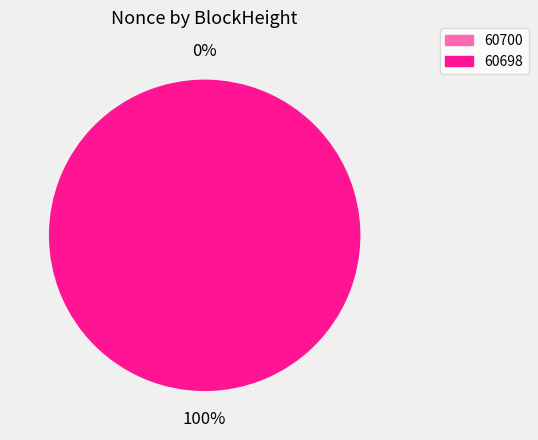

Count the number of slices in the pie.

2